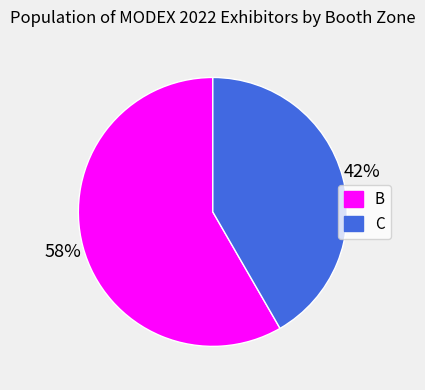

To the nearest percent, what is the average slice percentage?

50%